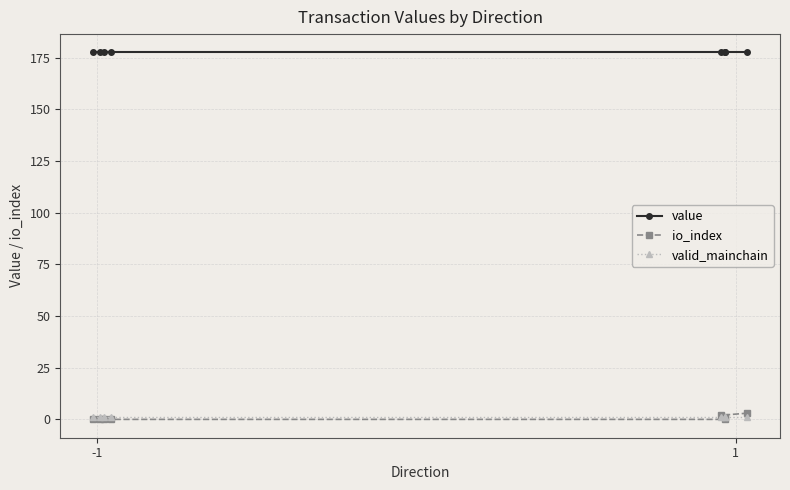

Which series has the largest total across all categories?

value